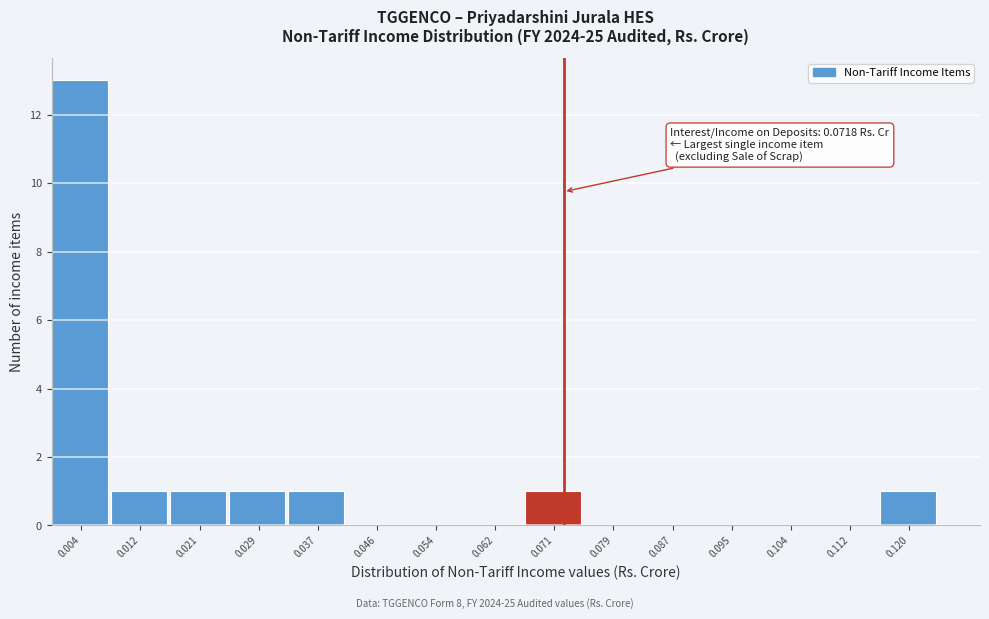

Which range on the x-axis has the tallest bar?

0.000 to 0.008